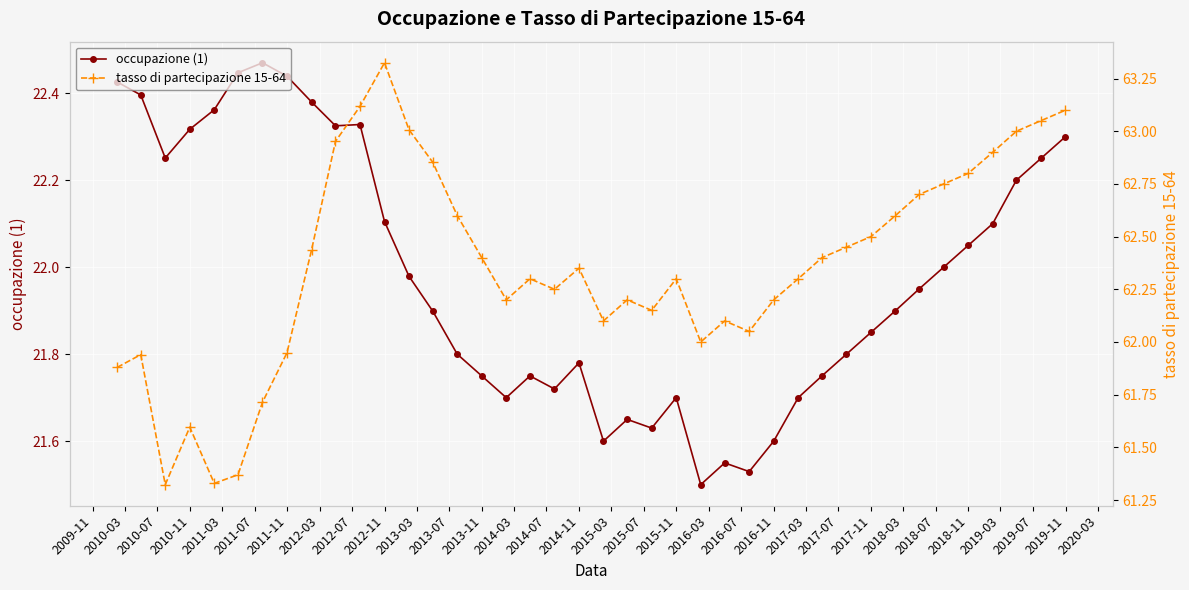

True or false: occupazione (1) has more than 2 points higher than both neighbors.

True